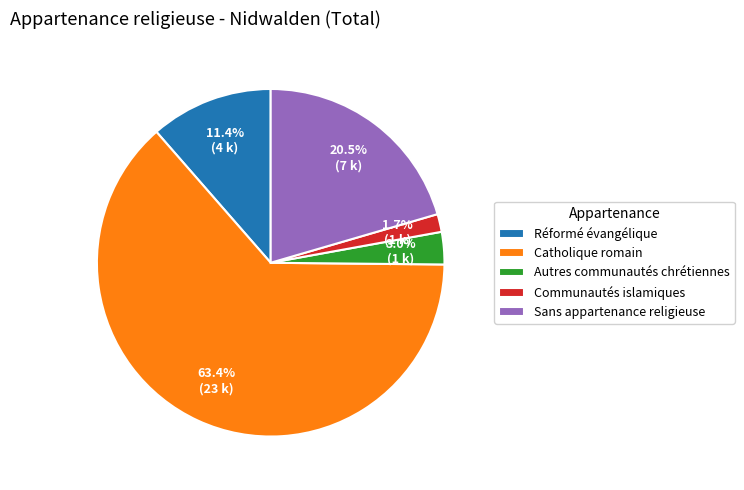

Rank the categories by value from lowest to highest.

Communautés islamiques, Autres communautés chrétiennes, Réformé évangélique, Sans appartenance religieuse, Catholique romain